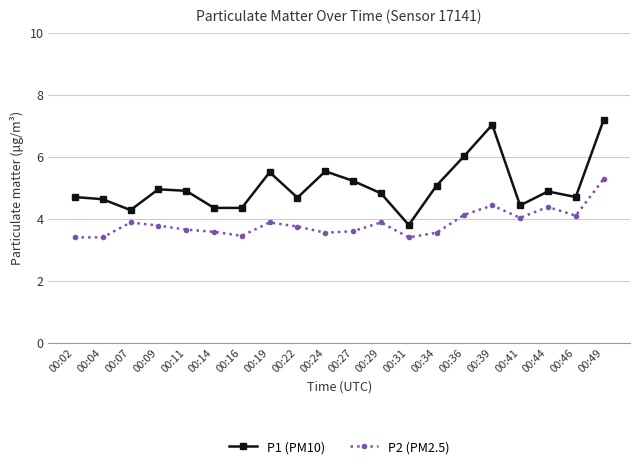

The value of P1 (PM10) at 00:14 is 7.2. True or false?

False